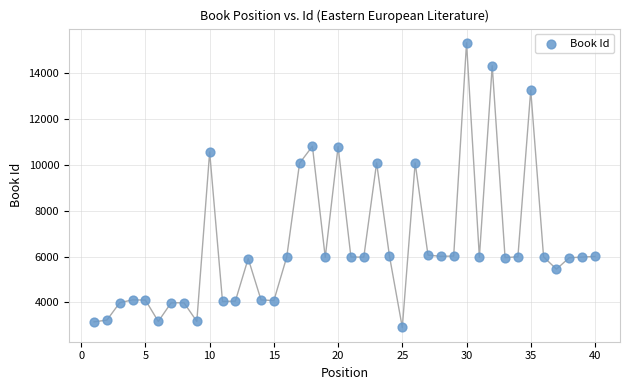

What is the range of X values (max minus min)?

39